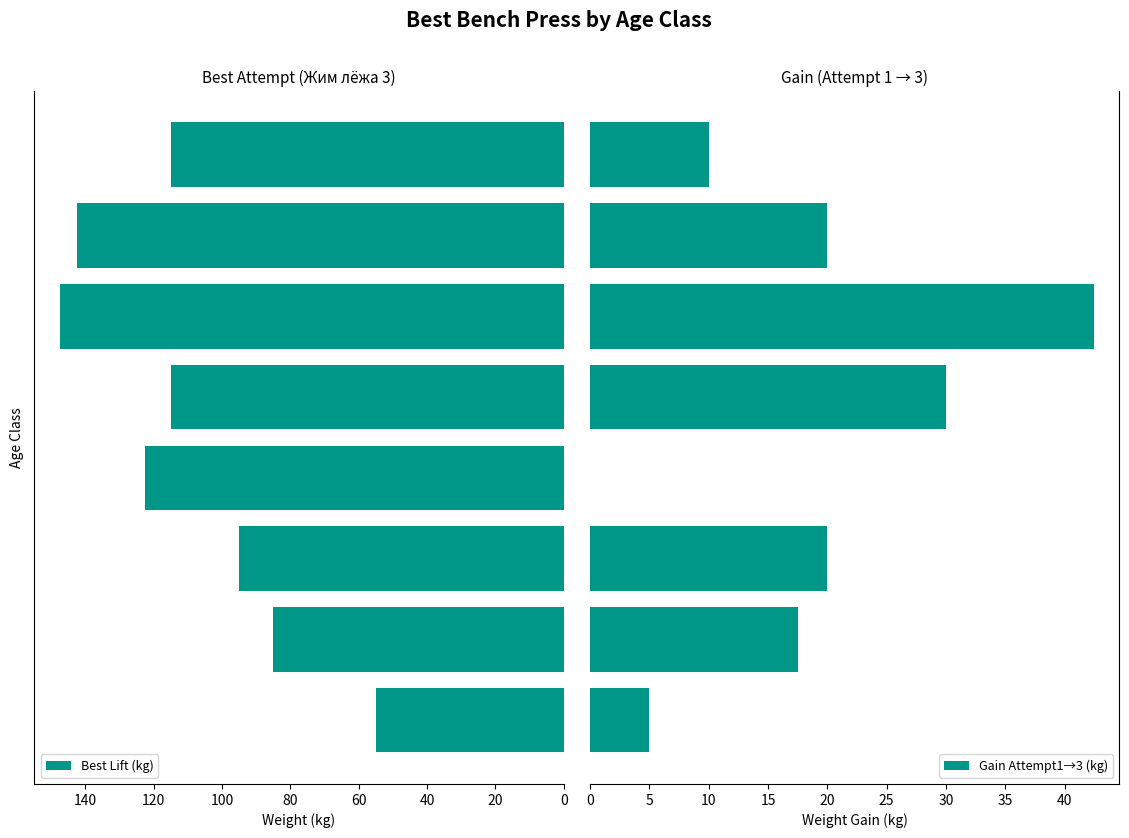

What is the sum of all Gain Attempt1→3 (kg) values?

145.0